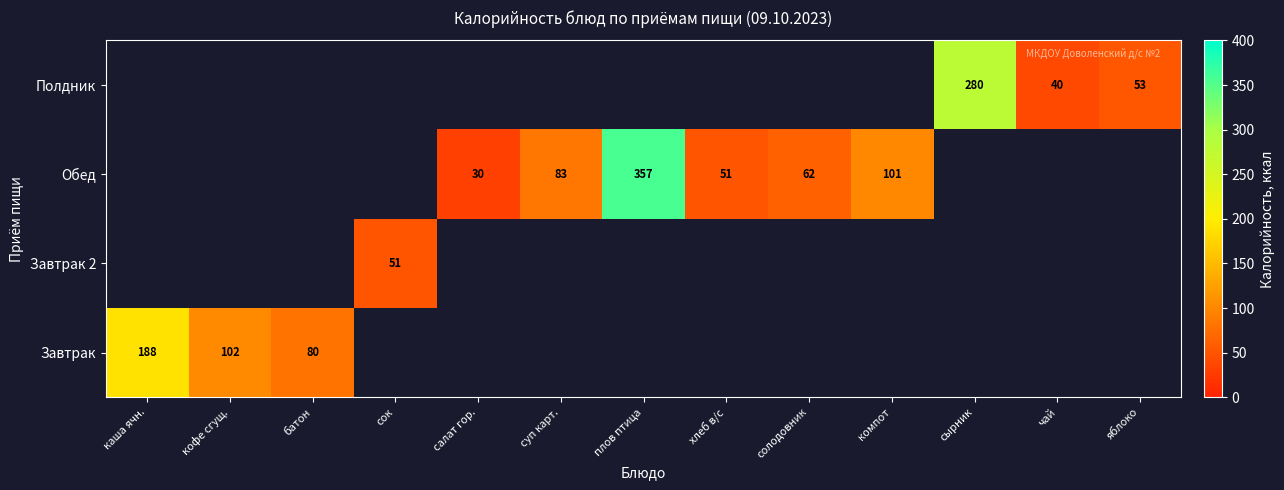

At how many categories does at least one series exceed 140?

3